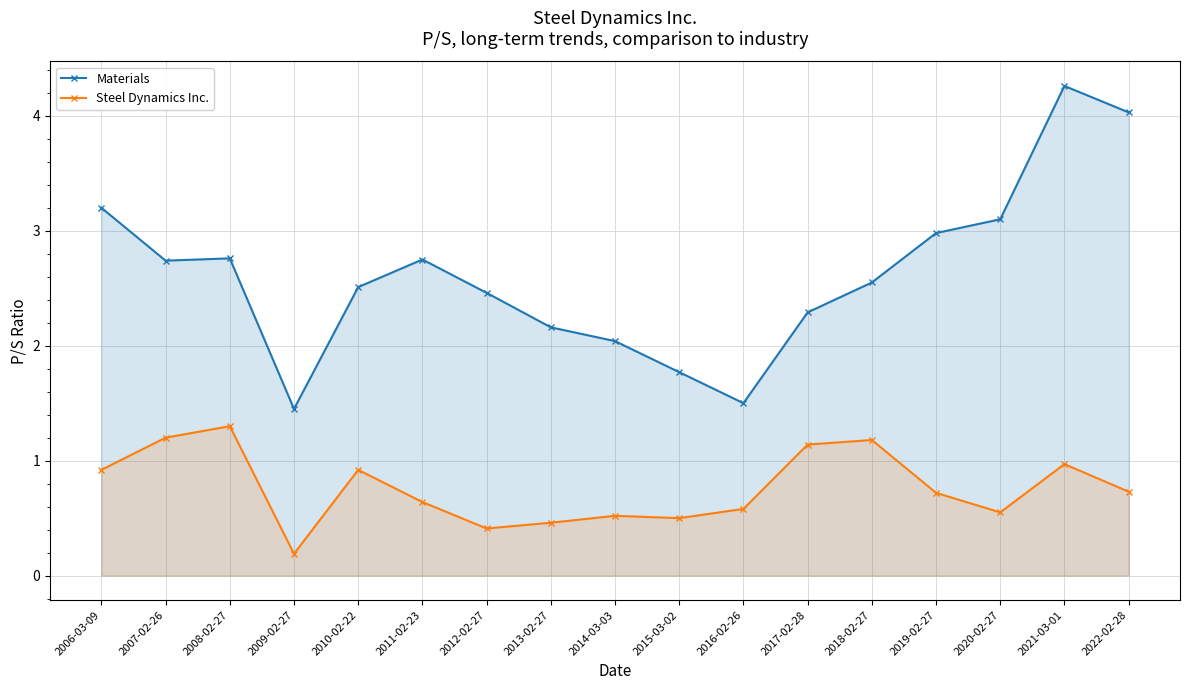

What is the label of the 3rd point from the left?

2008-02-27